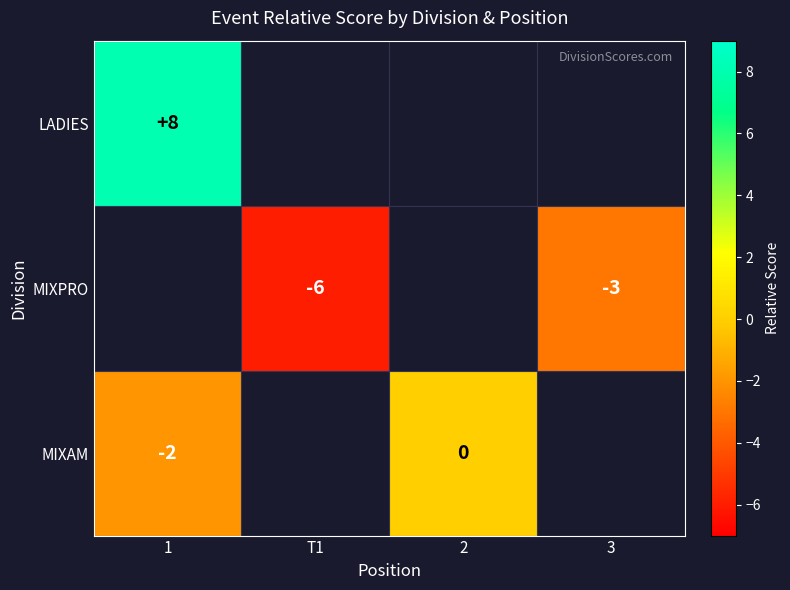

Count the number of data series in this chart.

3